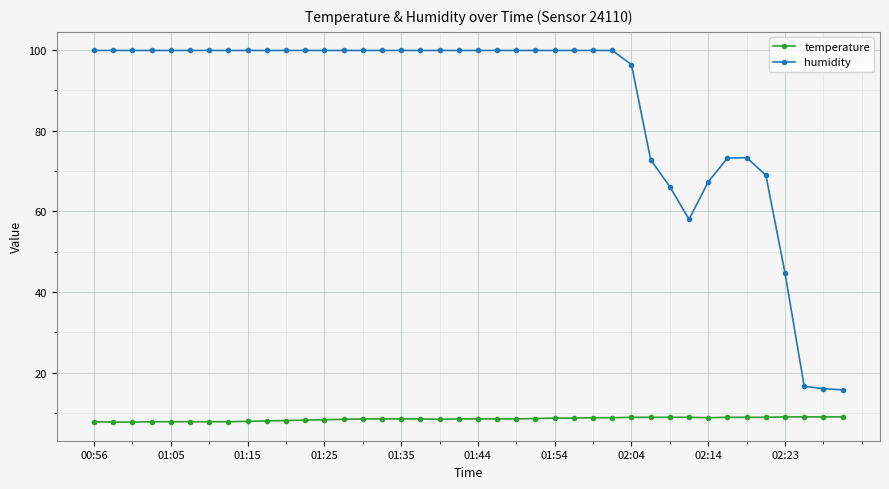

What is the lowest value of the temperature series?

7.7